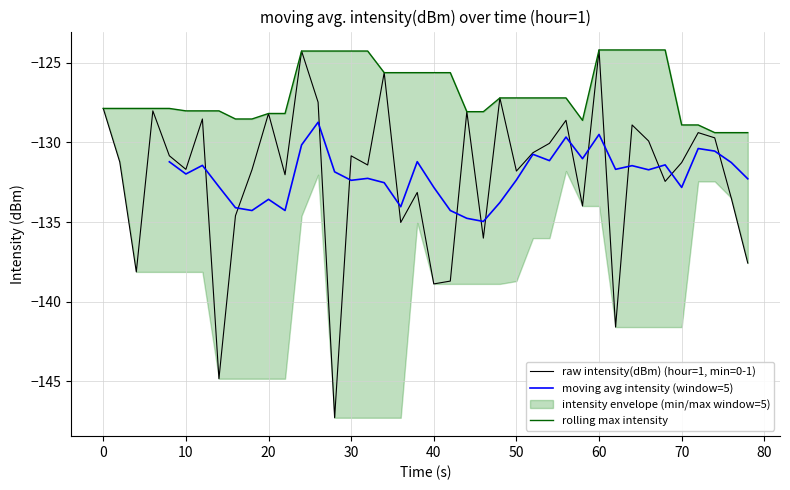

What is the maximum value for raw intensity(dBm) (hour=1, min=0-1)?

-124.2